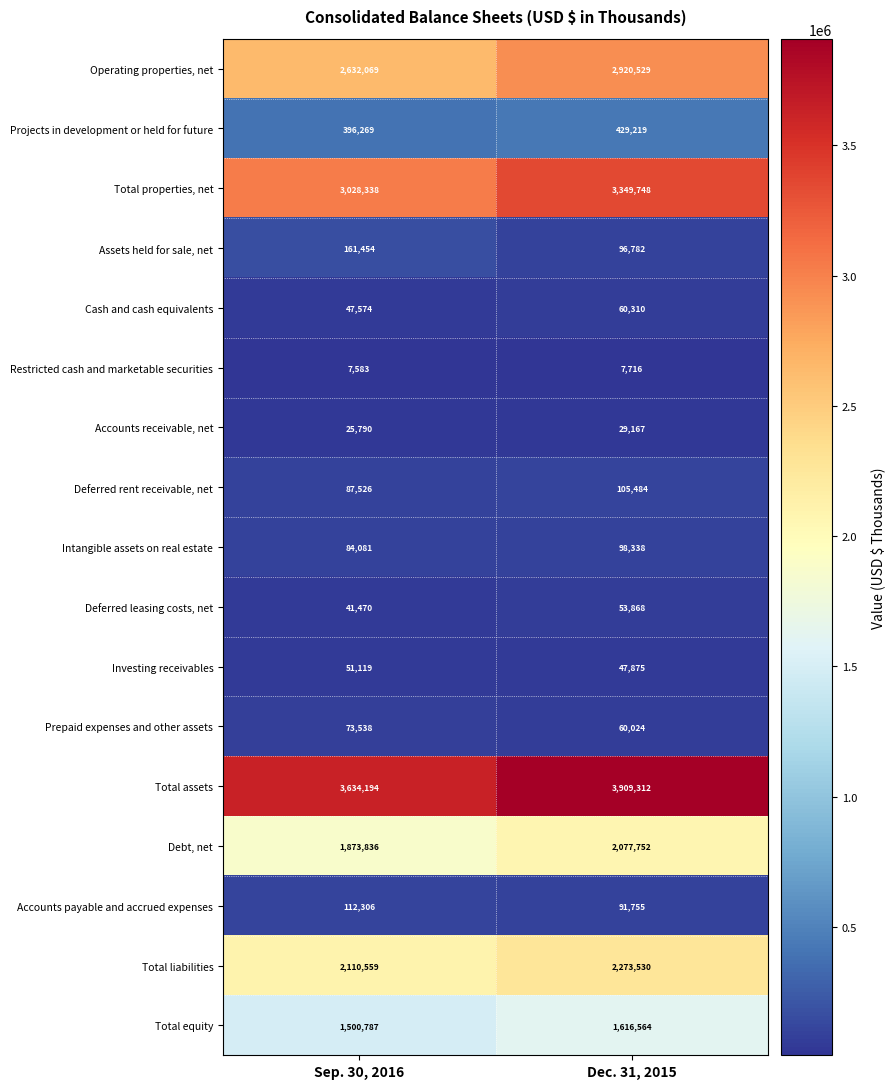

True or false: Assets held for sale, net has a value of 265179 at Sep. 30, 2016.

False